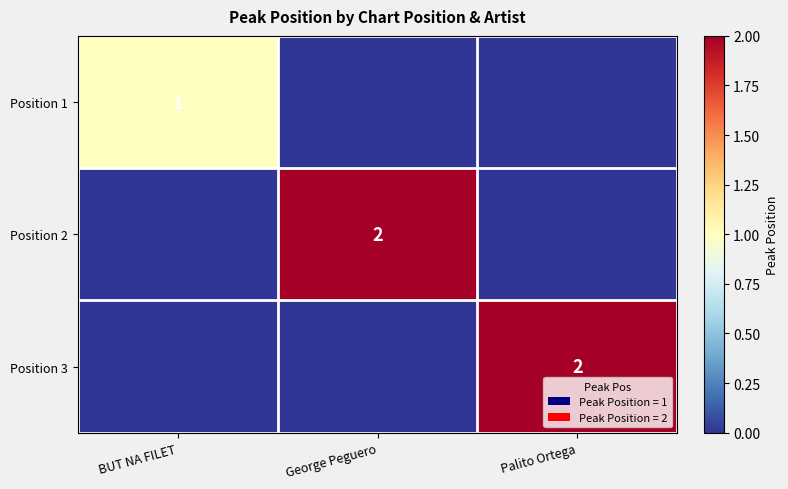

Is it true that Position 3 equals 3 at Palito Ortega?

False